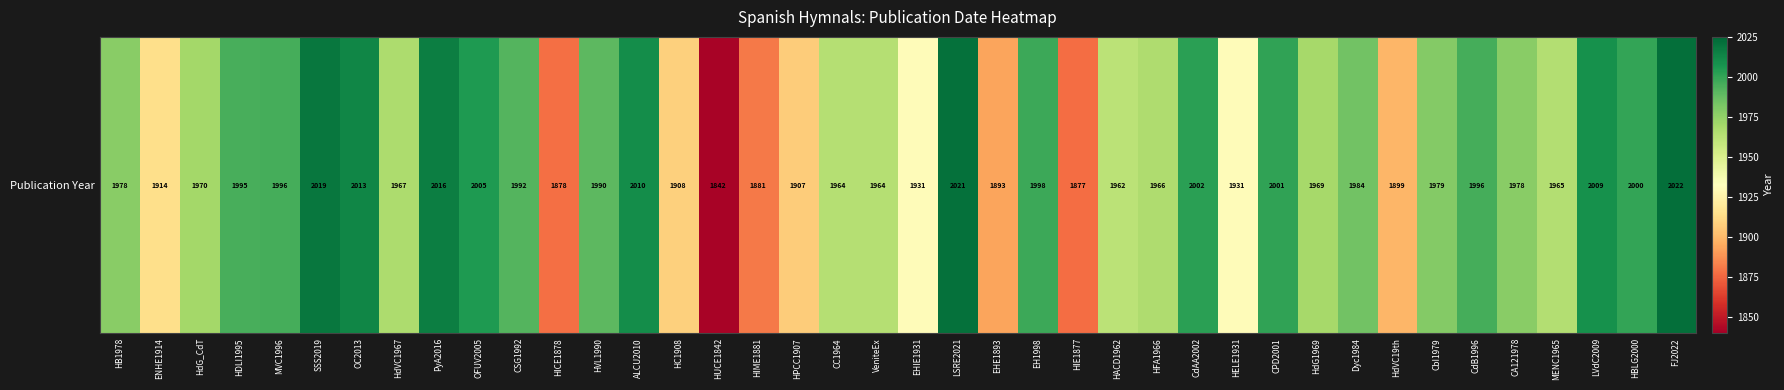

How many values exceed 1978?

19